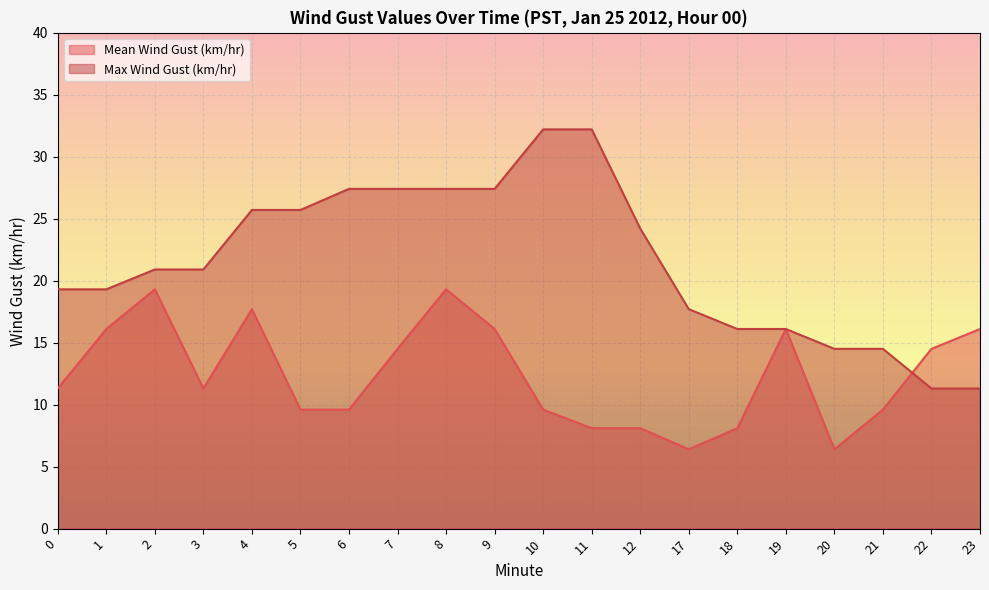

How many values in the Max Wind Gust (km/hr) series are below 20?

9